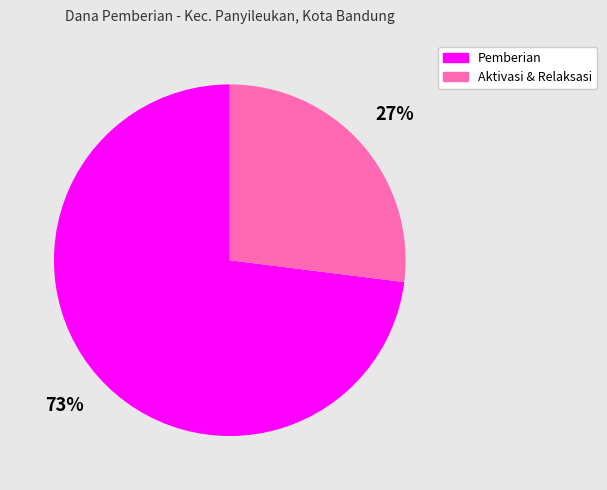

How many segments does this pie chart have?

2